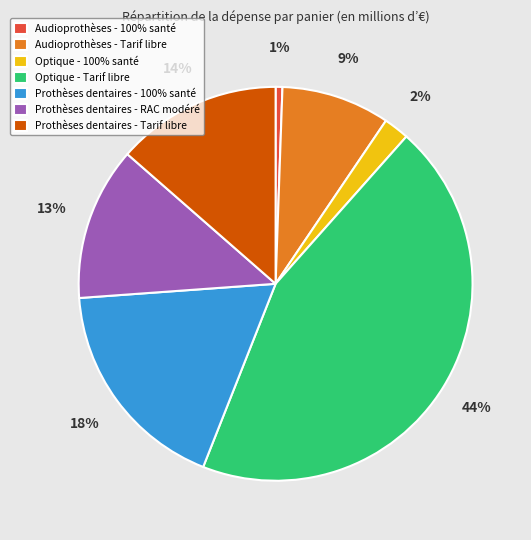

Is the sum of Optique - Tarif libre and Audioprothèses - 100% santé greater than half?

No